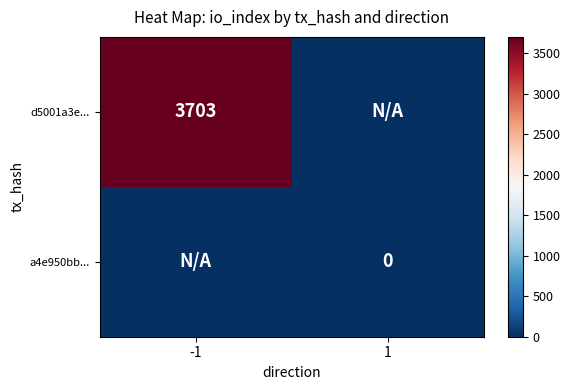

True or false: d5001a3e... has a value of 3703 at -1.

True